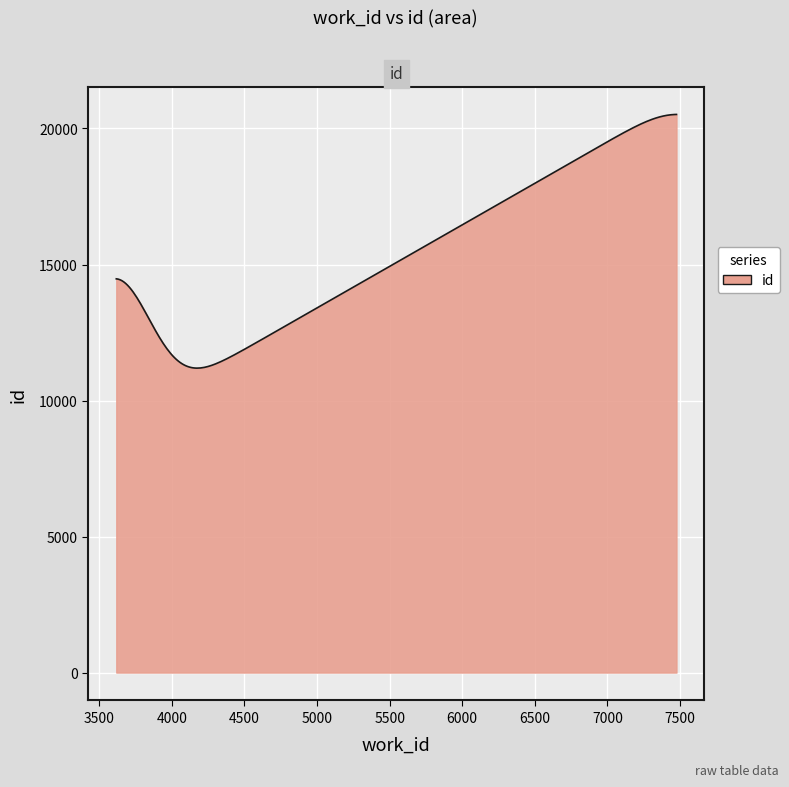

What is the greatest value displayed?

20516.7